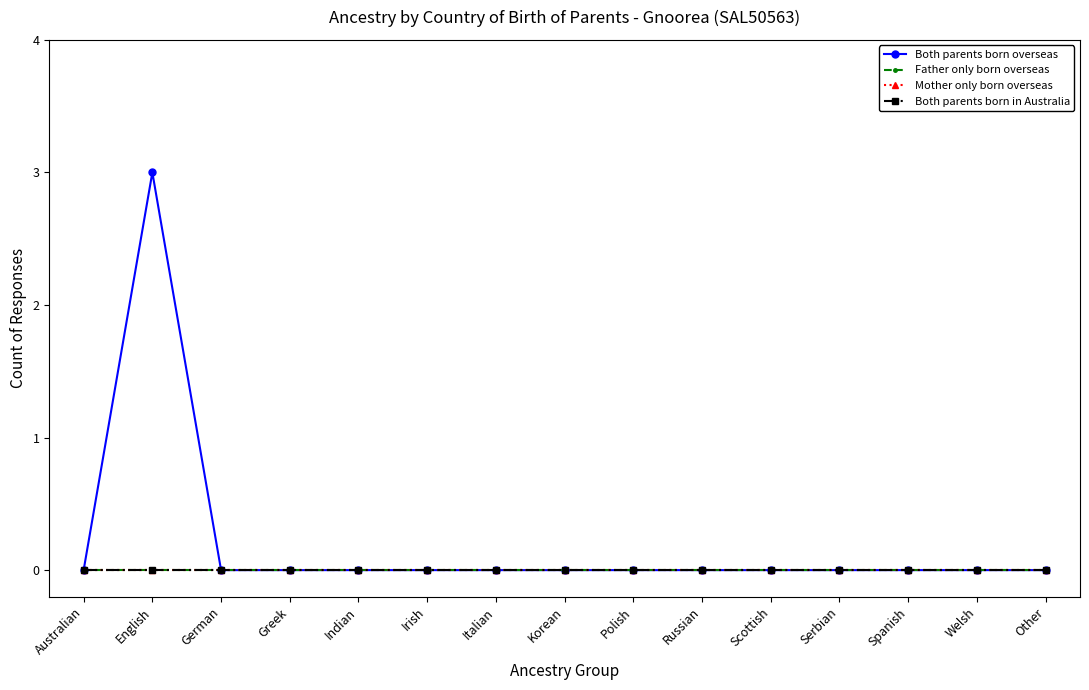

Which series has the largest range (max minus min)?

Both parents born overseas